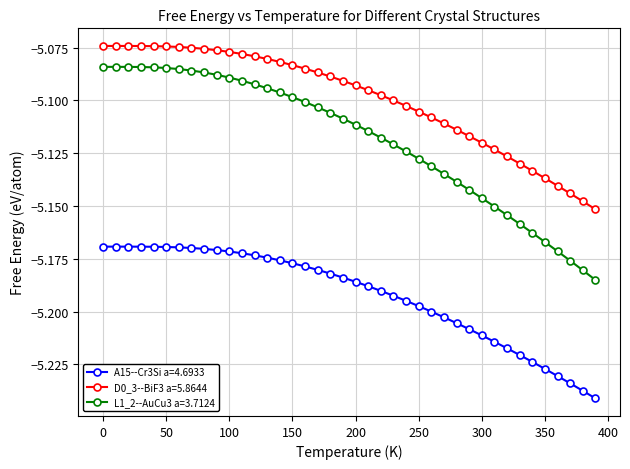

List the series in order of their peak value, lowest first.

A15--Cr3Si a=4.6933, L1_2--AuCu3 a=3.7124, D0_3--BiF3 a=5.8644